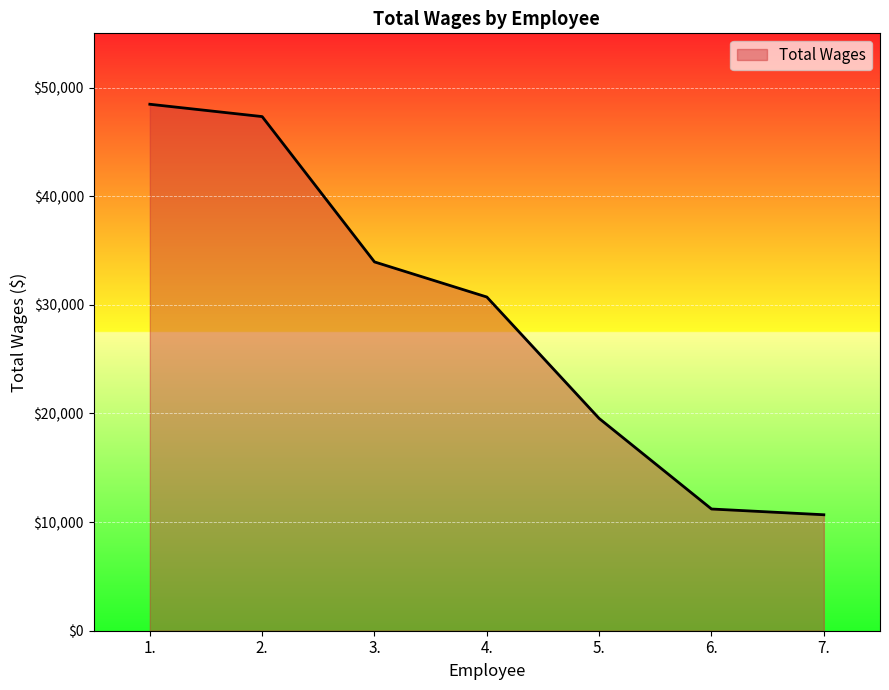

What value does the data have at 5.?

19542